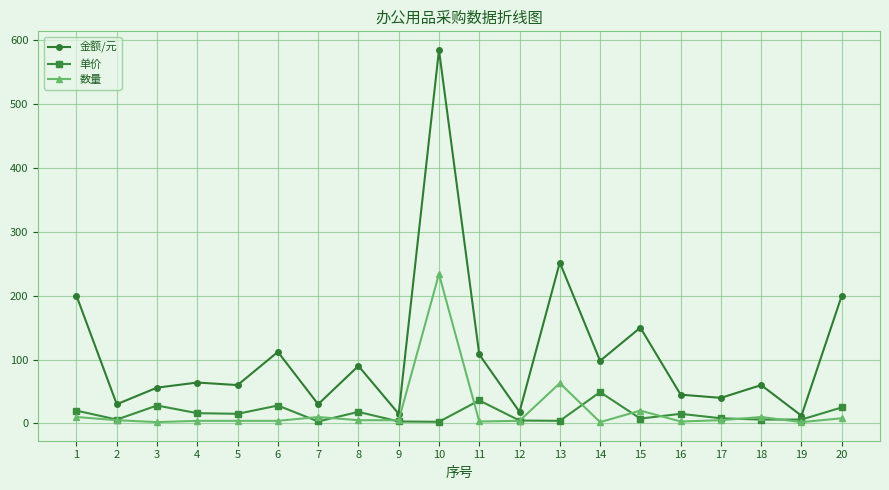

True or false: 单价 and 金额/元 cross at least once.

False